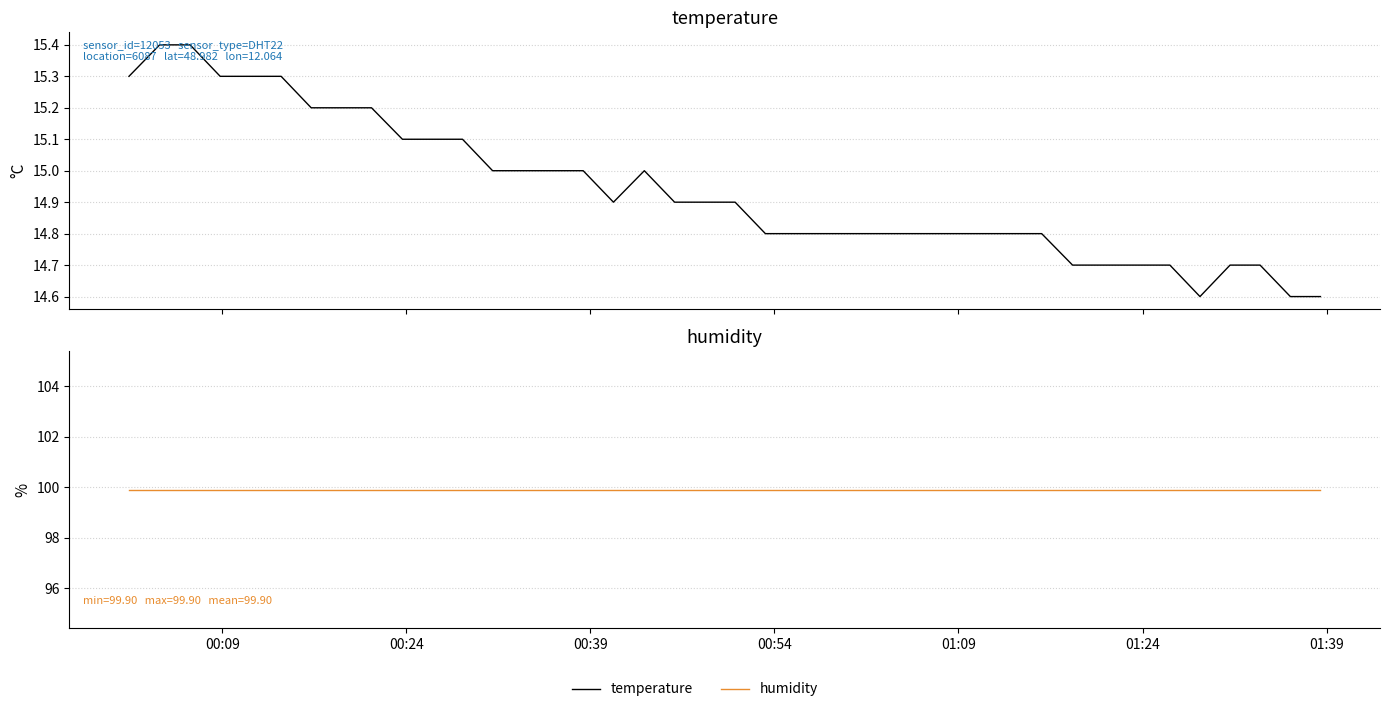

List the series in order of their peak value, lowest first.

temperature, humidity